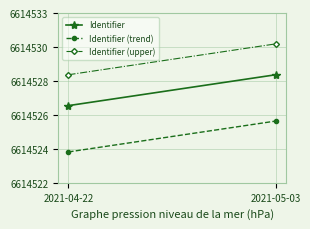

What is the difference between the Identifier (trend) values at 2021-04-22 and 2021-05-03?

2